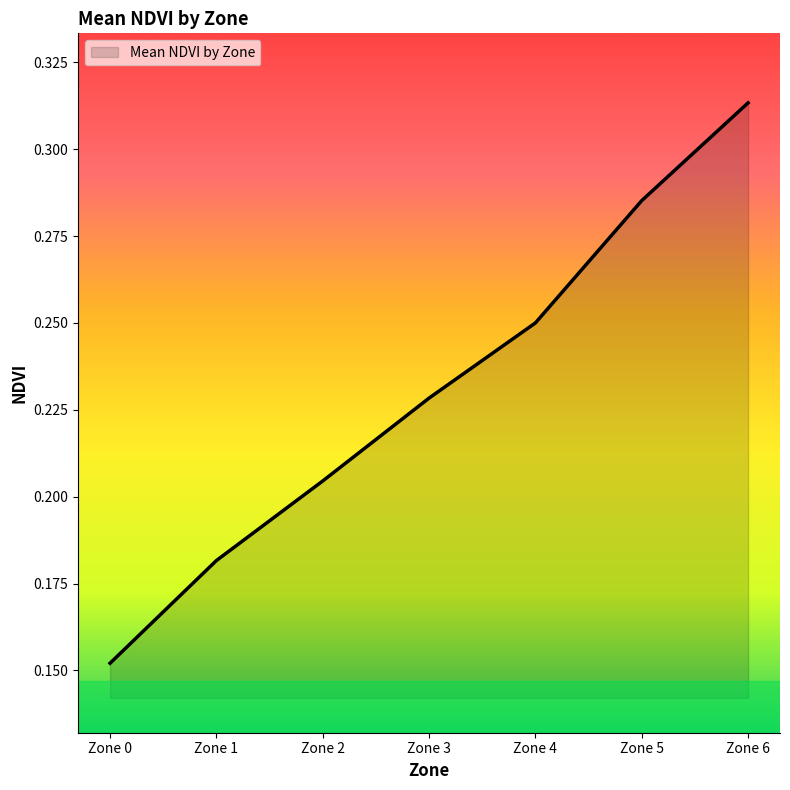

The value at Zone 6 is 0.2. True or false?

False